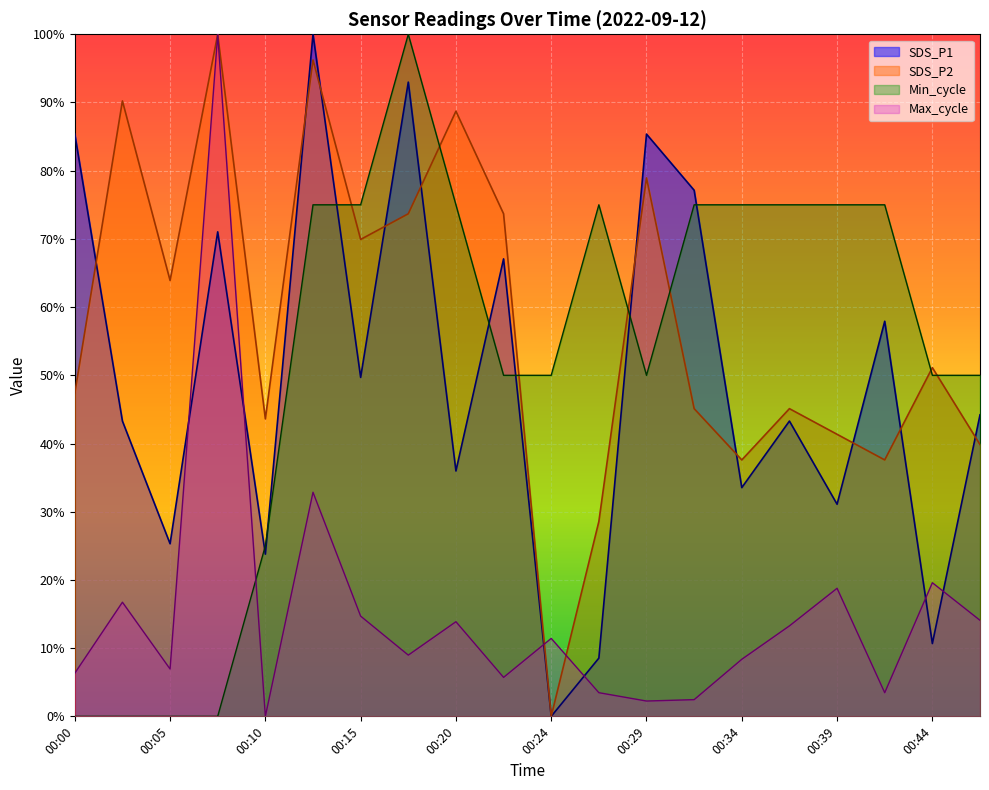

Is the value of SDS_P2 at 00:17 greater than the value of SDS_P1 at 00:05?

Yes